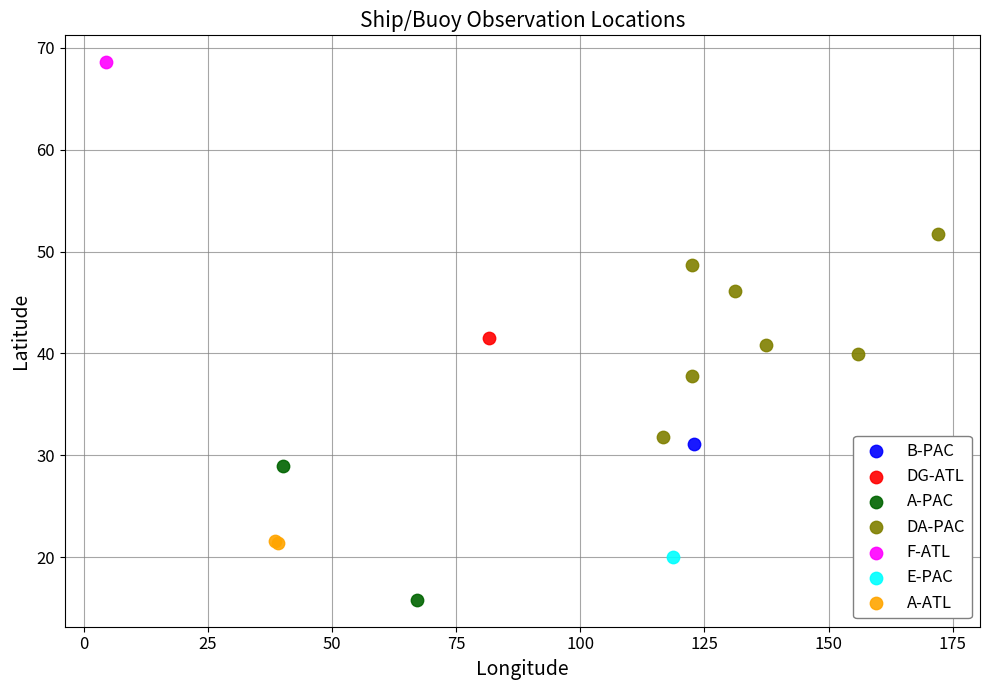

What are all the series names shown in the legend?

B-PAC, DG-ATL, A-PAC, DA-PAC, F-ATL, E-PAC, A-ATL